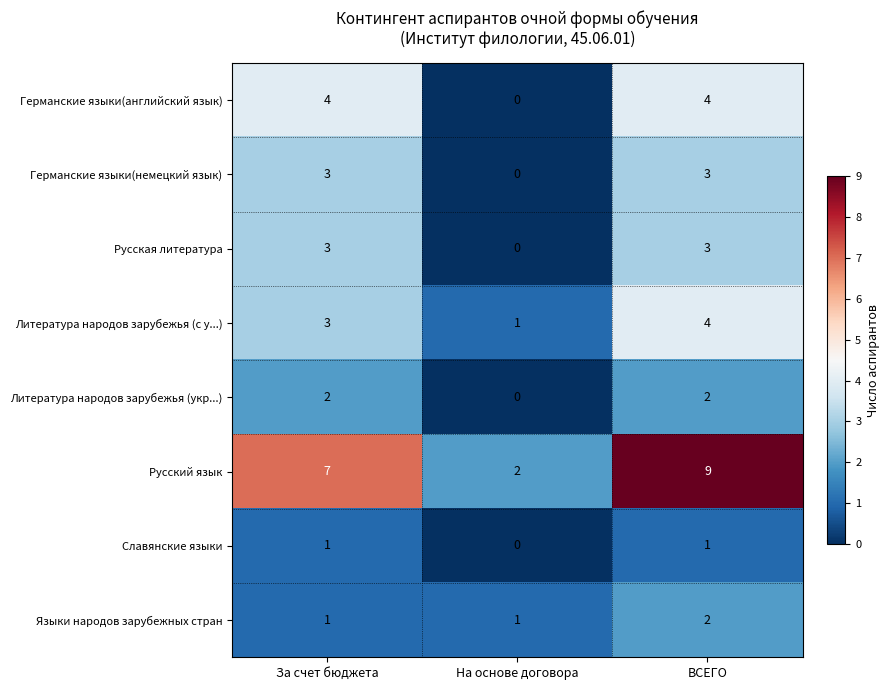

Which series changed the most between За счет бюджета and На основе договора?

Русский язык